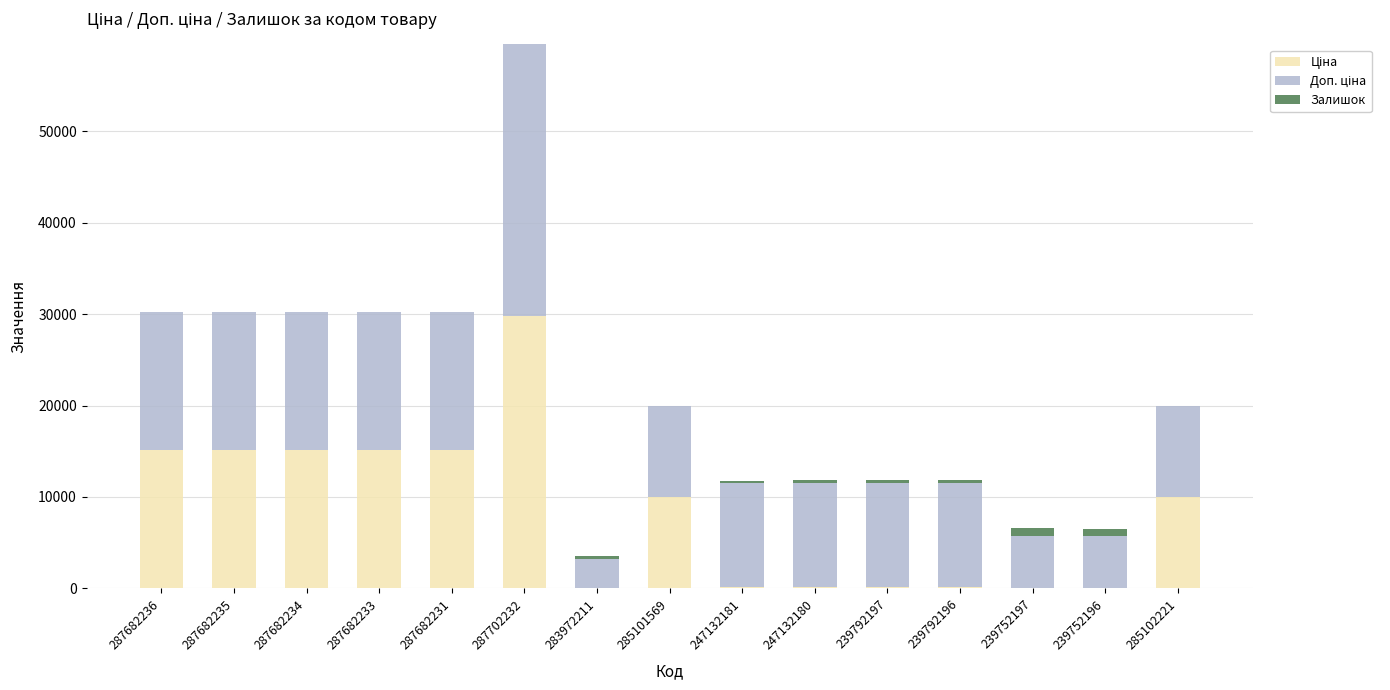

At which category is the sum across all series the highest?

287702232